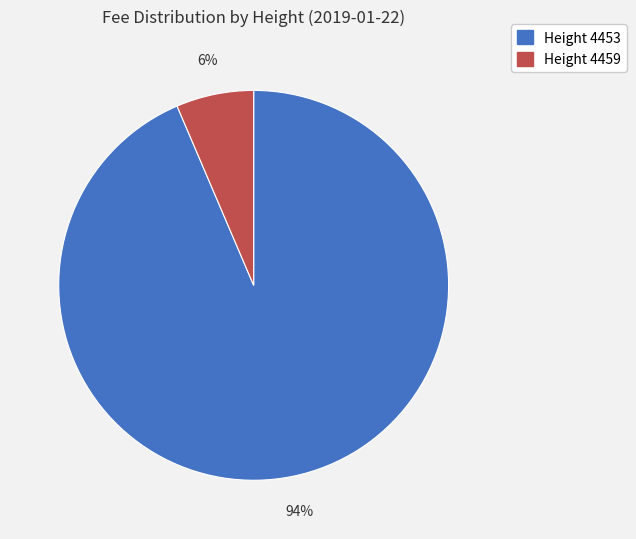

To the nearest percent, what is the average slice percentage?

50%